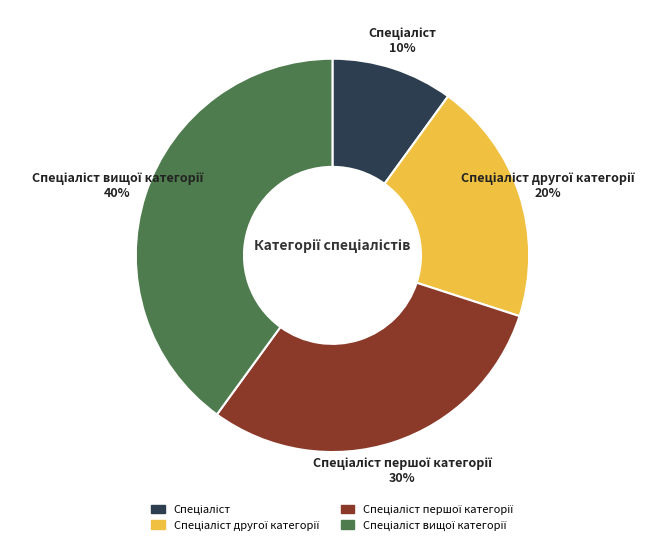

How many slices are in this pie chart?

4